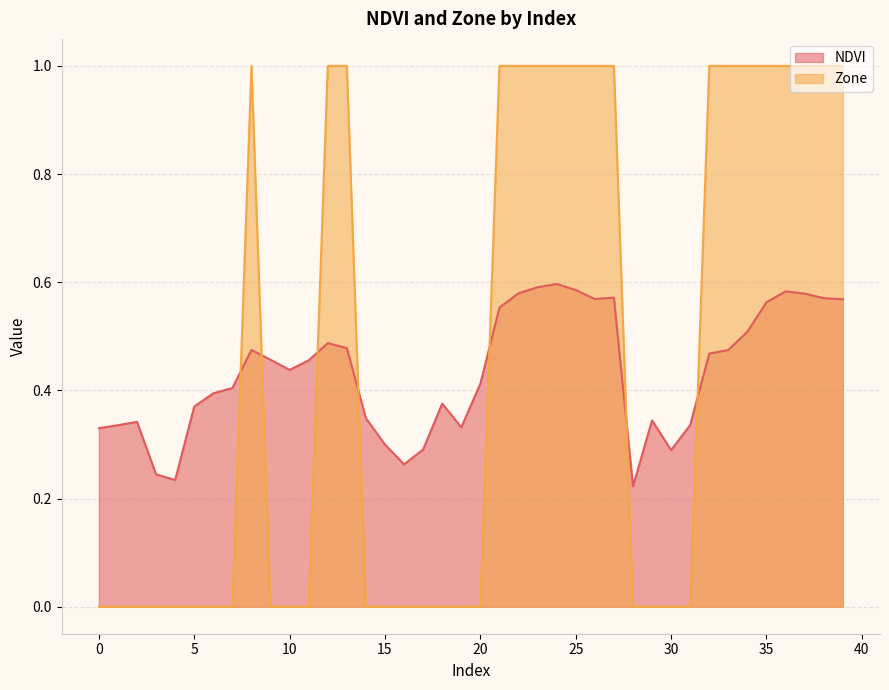

Where is the first local minimum for NDVI?

4